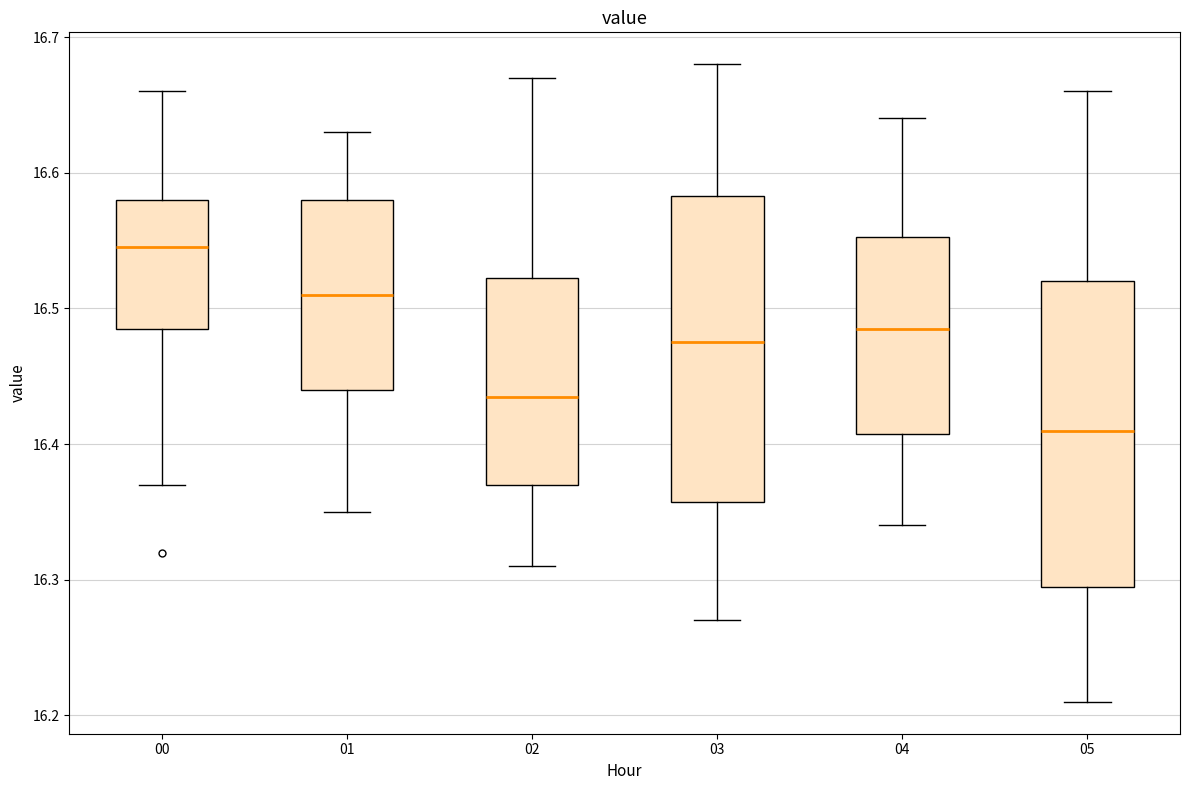

Reading left to right, read every box against the y-axis: the position of its median line, the range the box covers, and the ends of its whiskers. The values are not printed on the chart, so give them approximately, as read against the axis.

00: median 16.55, box 16.49 to 16.58, whiskers 16.37 to 16.66
01: median 16.51, box 16.44 to 16.58, whiskers 16.35 to 16.63
02: median 16.44, box 16.37 to 16.52, whiskers 16.31 to 16.67
03: median 16.48, box 16.36 to 16.58, whiskers 16.27 to 16.68
04: median 16.49, box 16.41 to 16.55, whiskers 16.34 to 16.64
05: median 16.41, box 16.30 to 16.52, whiskers 16.21 to 16.66